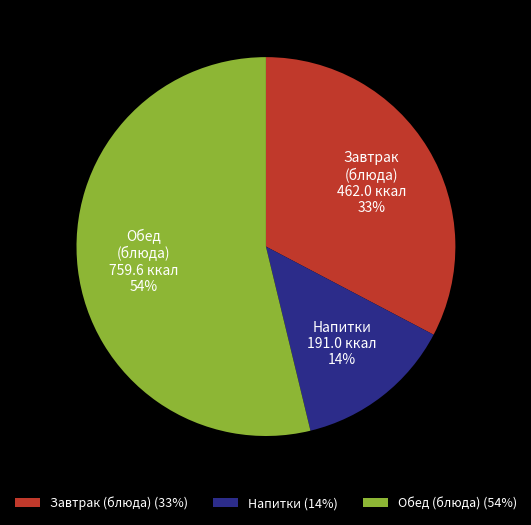

Does any single category account for the majority?

Yes